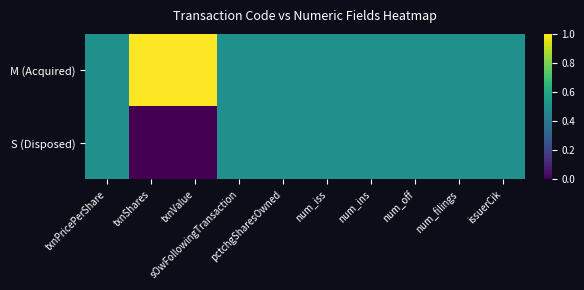

Which label corresponds to the smallest value in the chart?

txnShares